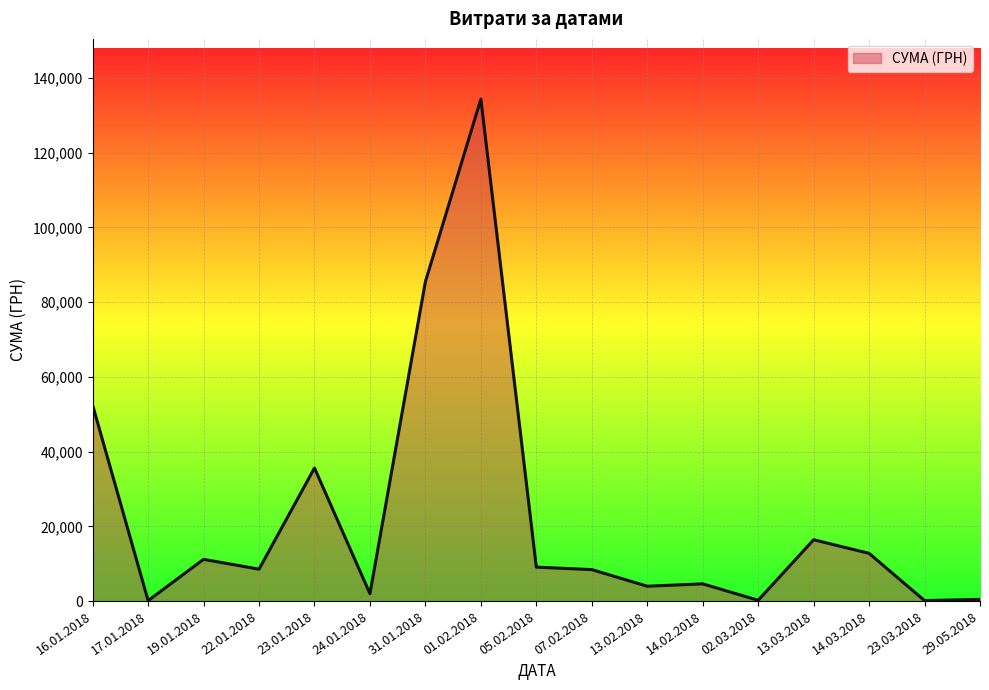

Which category has the highest value across all series?

01.02.2018